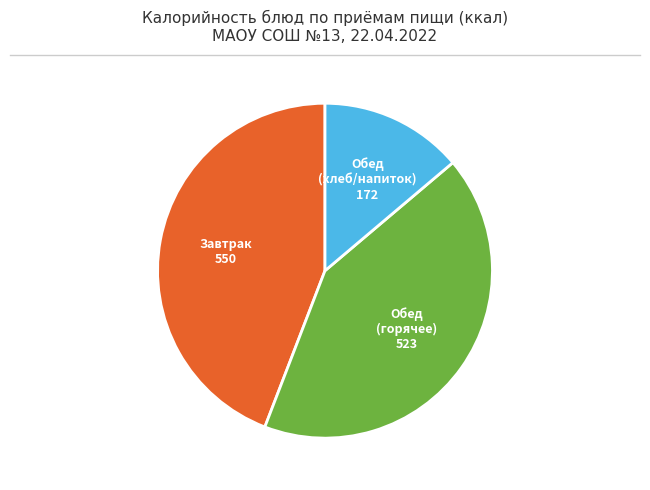

Is there a majority slice in this chart?

No